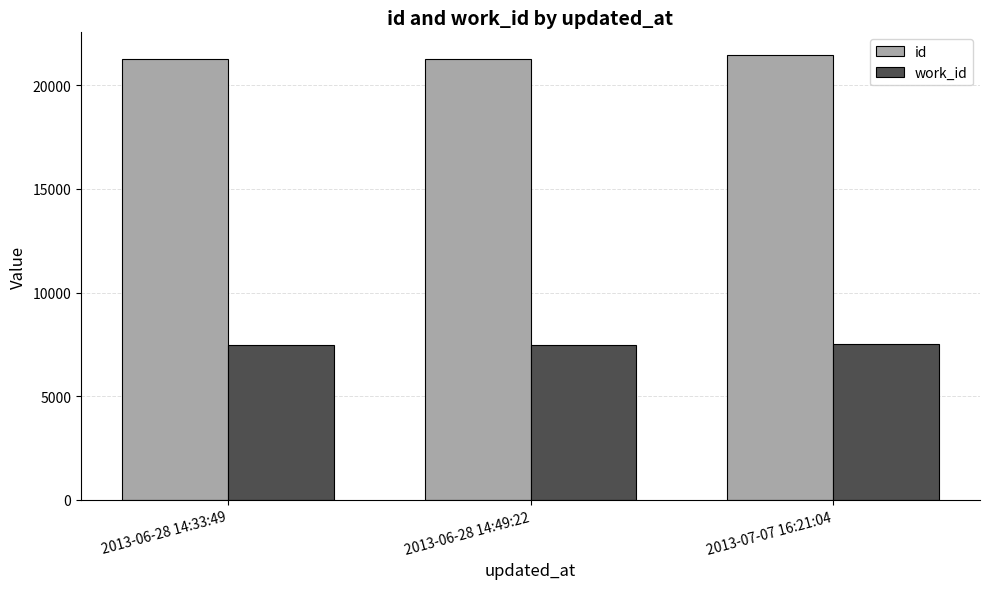

At 2013-06-28 14:49:22, list the series in order from smallest to largest.

work_id, id